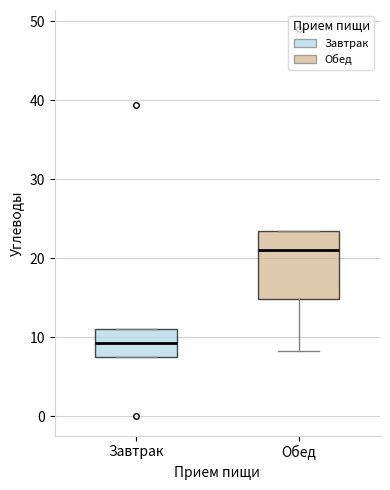

Comparing the boxes themselves (not the whiskers), which one is the tallest?

Обед